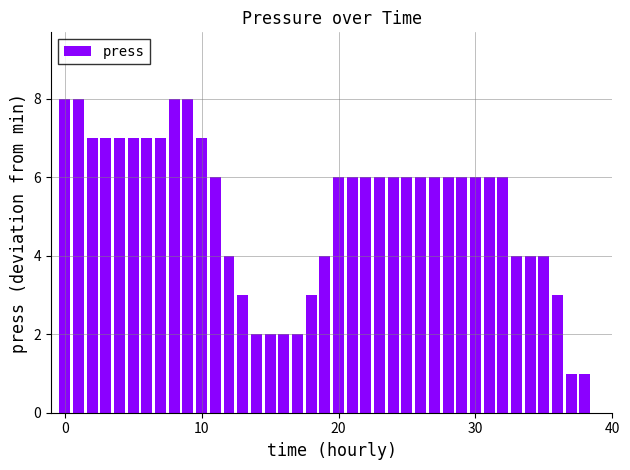

What is the sum of all values?

204